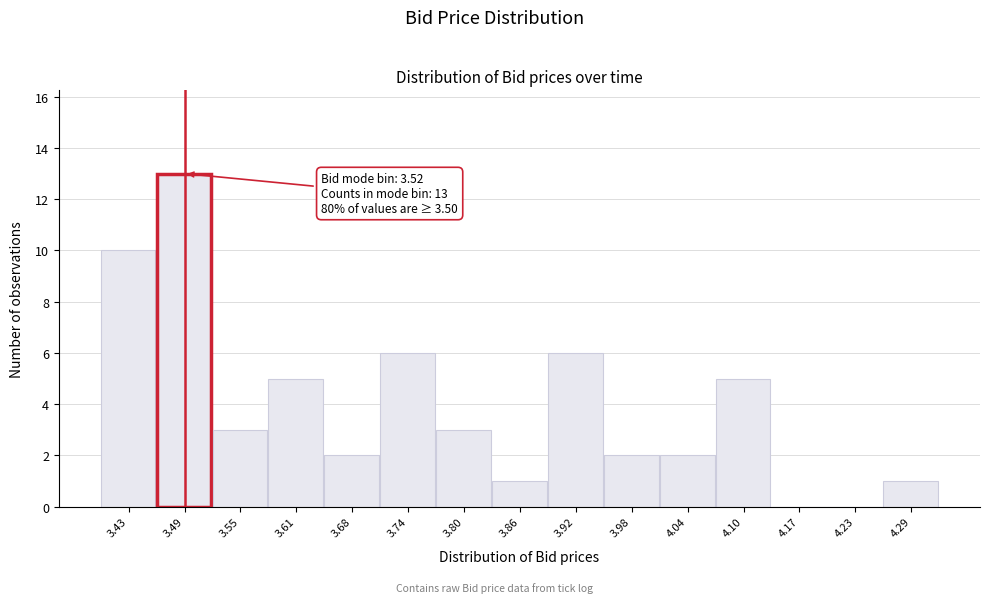

Reading left to right, what are all the values shown in this chart?

3.43=10	3.49=13	3.55=3	3.61=5	3.68=2	3.74=6	3.80=3	3.86=1	3.92=6	3.98=2	4.04=2	4.10=5	4.17=0	4.23=0	4.29=1